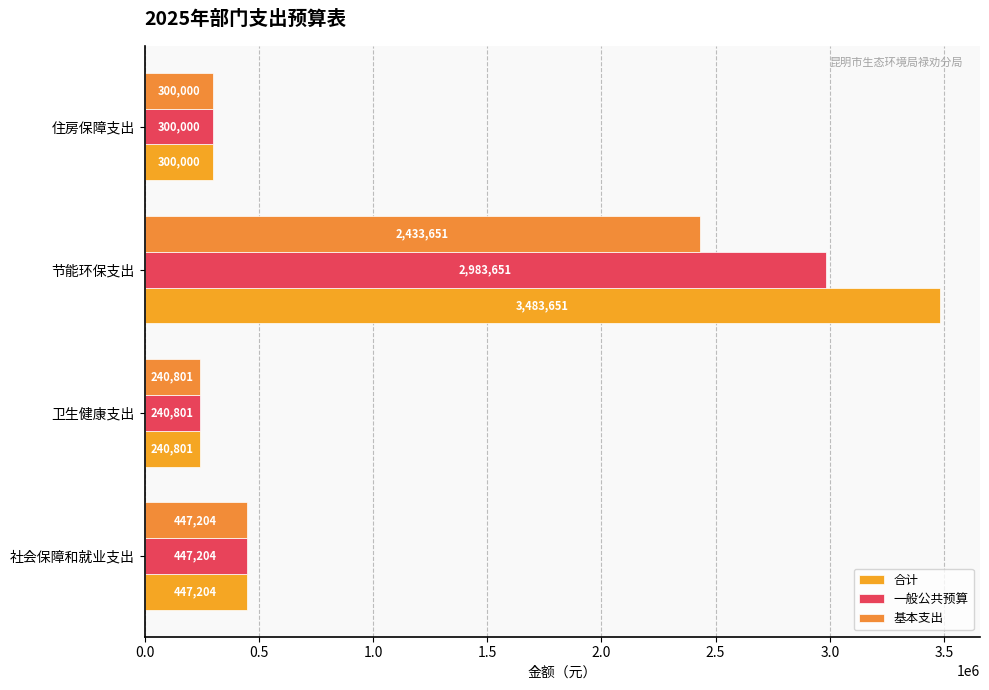

How many distinct data groups are displayed?

3